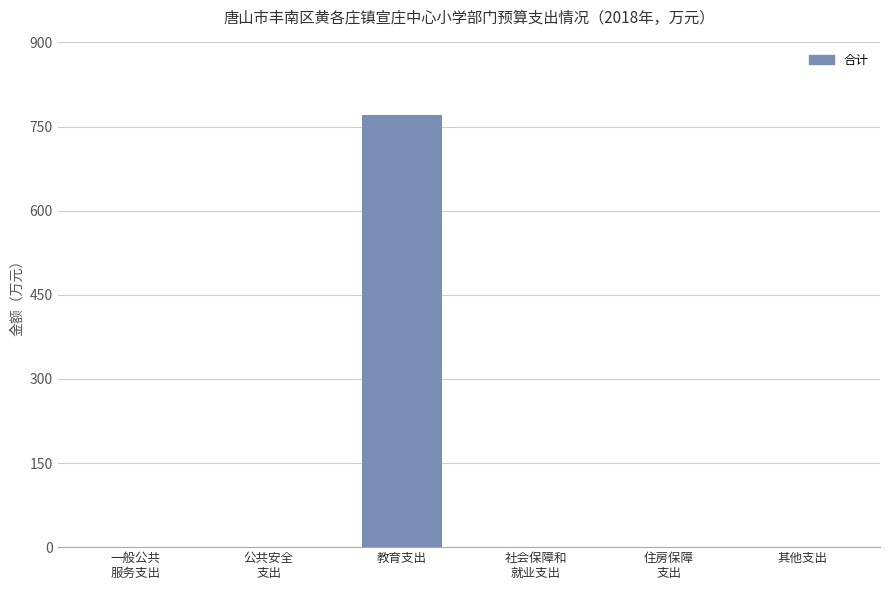

What is the sum of all values?

771.2